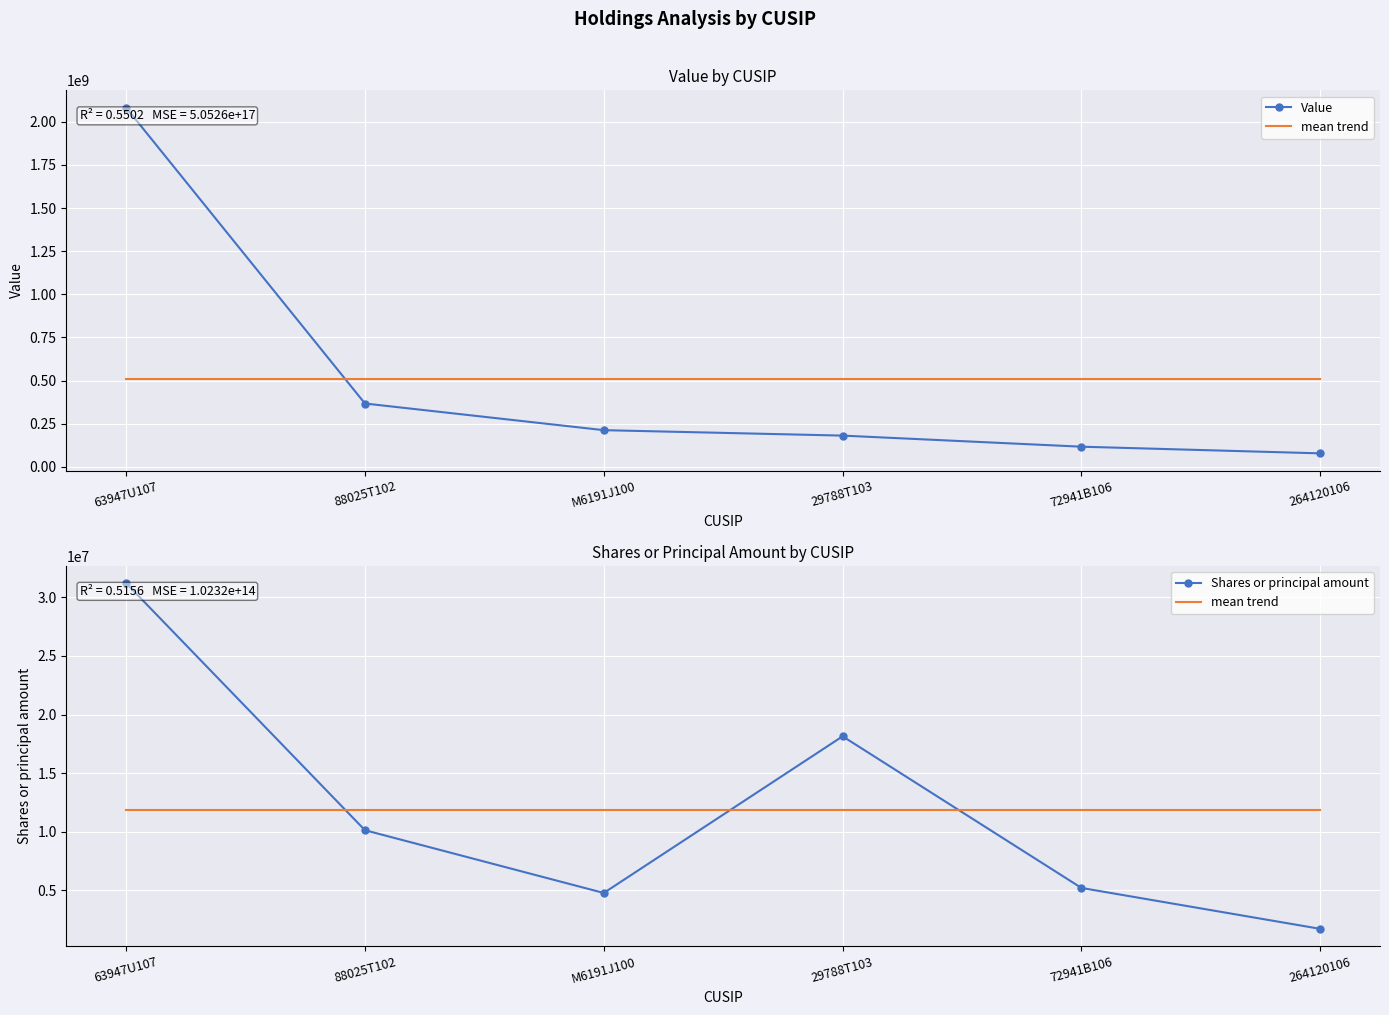

Which series changed the most between 88025T102 and 264120106?

Value